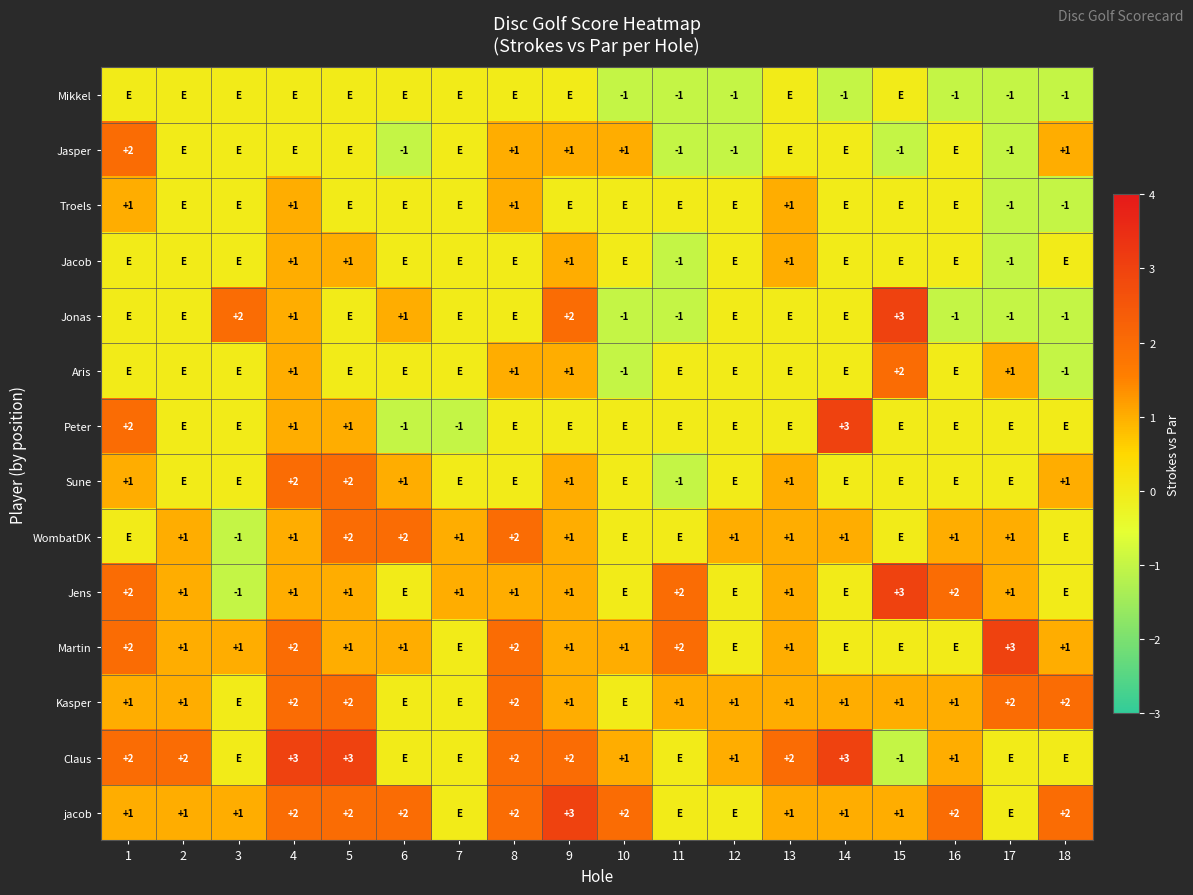

The Jonas series shows -1 at 10. True or false?

True